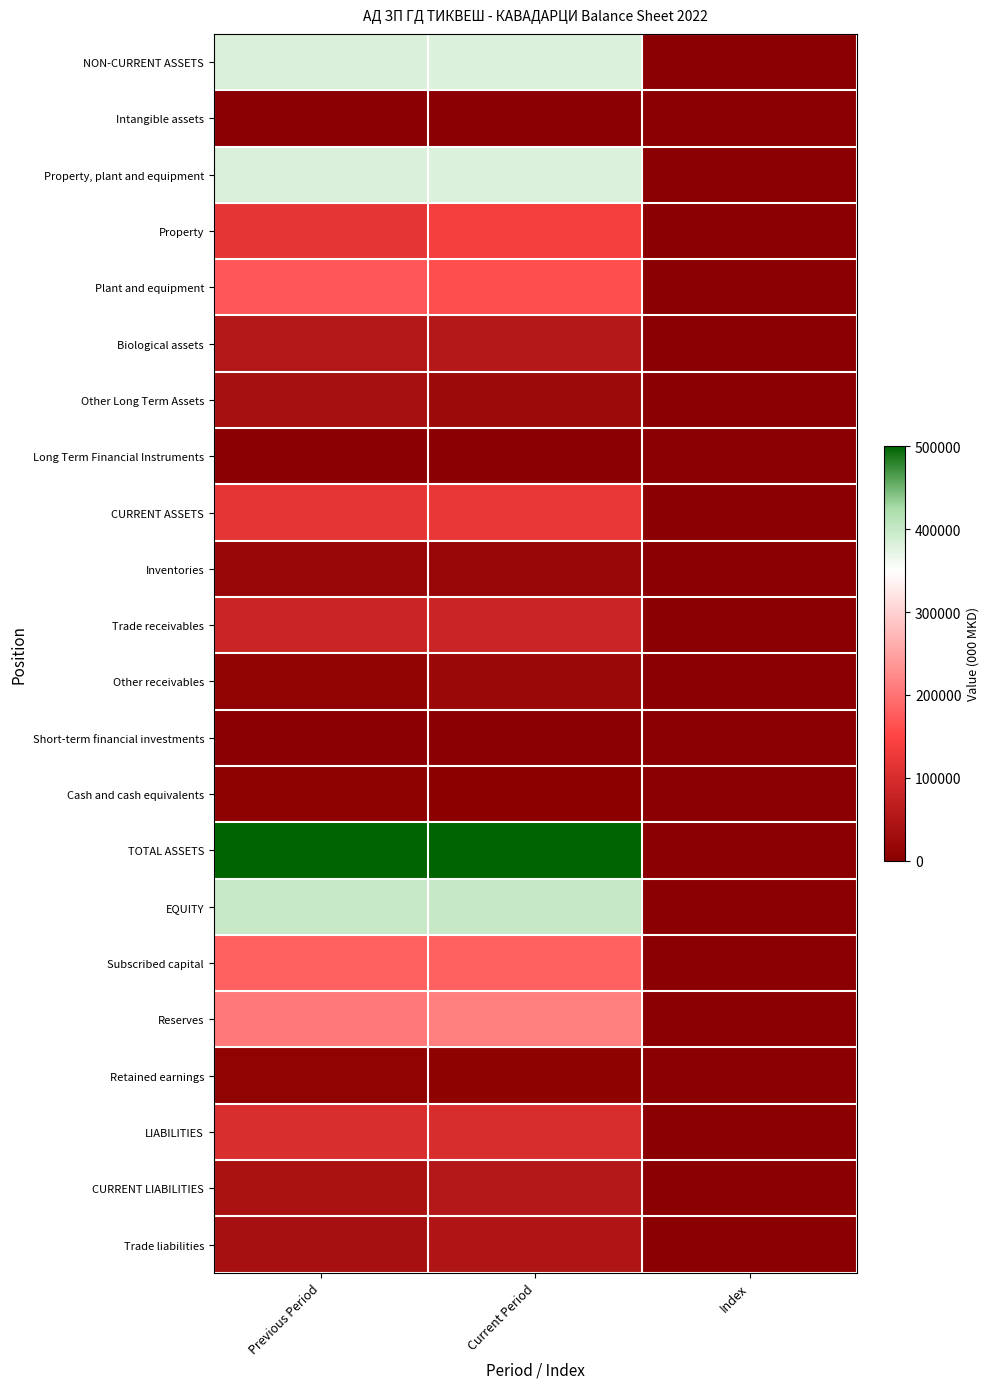

Reading left to right, list all the values displayed in this chart.

NON-CURRENT ASSETS: Previous Period=382527.0	Current Period=379670.0	Index=99.2
Intangible assets: Previous Period=0.0	Current Period=0.0	Index=0.0
Property, plant and equipment: Previous Period=382095.0	Current Period=379238.0	Index=99.2
Property: Previous Period=119013.0	Current Period=137071.0	Index=115.2
Plant and equipment: Previous Period=170710.0	Current Period=162235.0	Index=95.0
Biological assets: Previous Period=53405.0	Current Period=56270.0	Index=105.4
Other Long Term Assets: Previous Period=38967.0	Current Period=23662.0	Index=60.7
Long Term Financial Instruments: Previous Period=432.0	Current Period=432.0	Index=100.0
CURRENT ASSETS: Previous Period=117891.0	Current Period=121355.0	Index=102.9
Inventories: Previous Period=16712.0	Current Period=15704.0	Index=94.0
Trade receivables: Previous Period=83193.0	Current Period=82963.0	Index=99.7
Other receivables: Previous Period=11107.0	Current Period=20253.0	Index=182.3
Short-term financial investments: Previous Period=33.0	Current Period=30.0	Index=90.9
Cash and cash equivalents: Previous Period=6846.0	Current Period=2405.0	Index=35.1
TOTAL ASSETS: Previous Period=500418.0	Current Period=501025.0	Index=100.1
EQUITY: Previous Period=397573.0	Current Period=399615.0	Index=100.5
Subscribed capital: Previous Period=181111.0	Current Period=181111.0	Index=100.0
Reserves: Previous Period=207189.0	Current Period=211810.0	Index=102.2
Retained earnings: Previous Period=9273.0	Current Period=6694.0	Index=72.2
LIABILITIES: Previous Period=102845.0	Current Period=101410.0	Index=98.6
CURRENT LIABILITIES: Previous Period=42281.0	Current Period=54257.0	Index=128.3
Trade liabilities: Previous Period=36561.0	Current Period=47066.0	Index=128.7